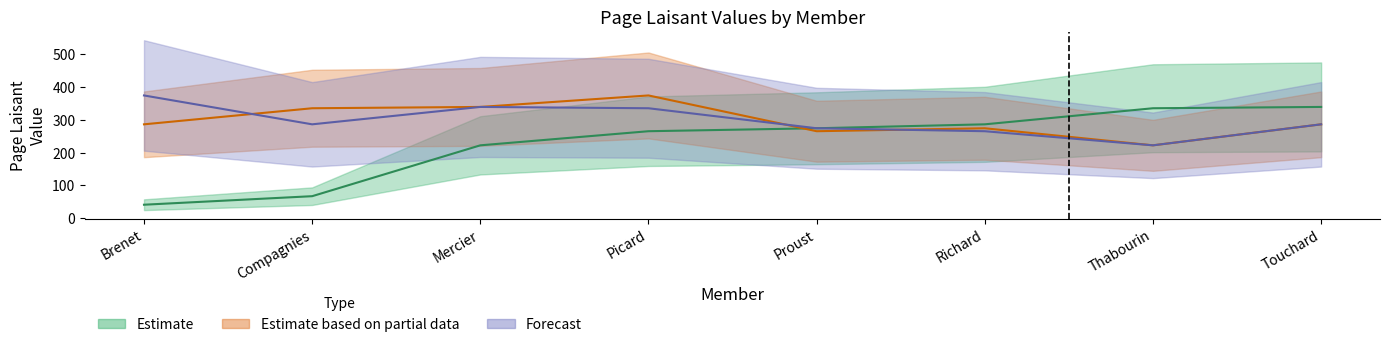

What is the difference between the maximum and minimum values in the Estimate series?

298